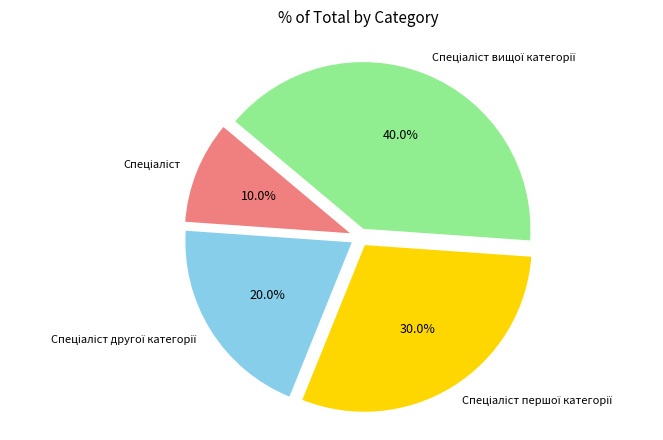

Is there any slice that represents more than half of the pie?

No